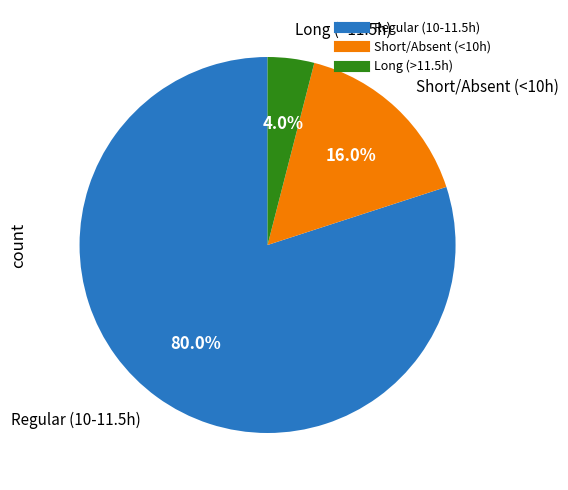

To the nearest percent, what is the average slice percentage?

33%